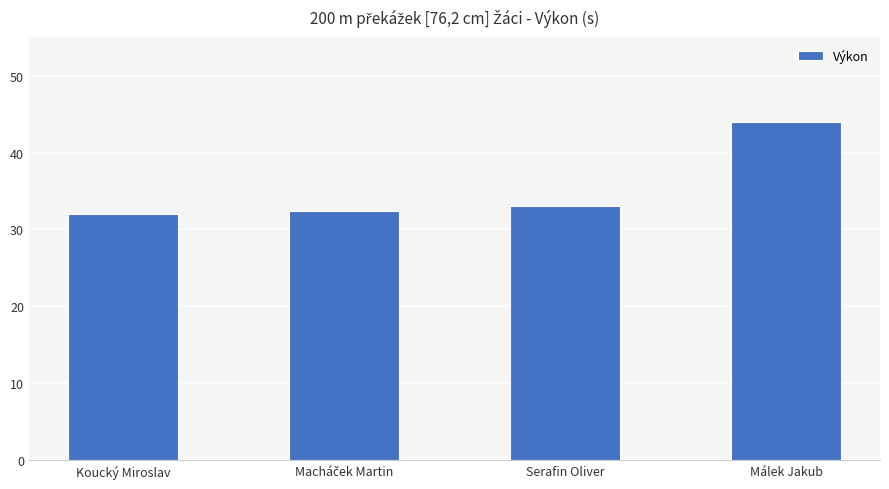

What is the difference between the second highest and second lowest values?

0.7